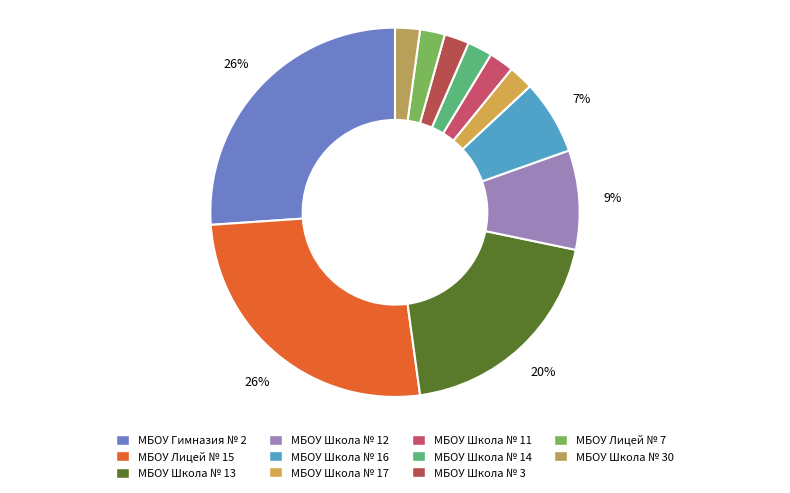

What percentage do МБОУ Гимназия № 2 and МБОУ Школа № 13 together represent?

45.7%